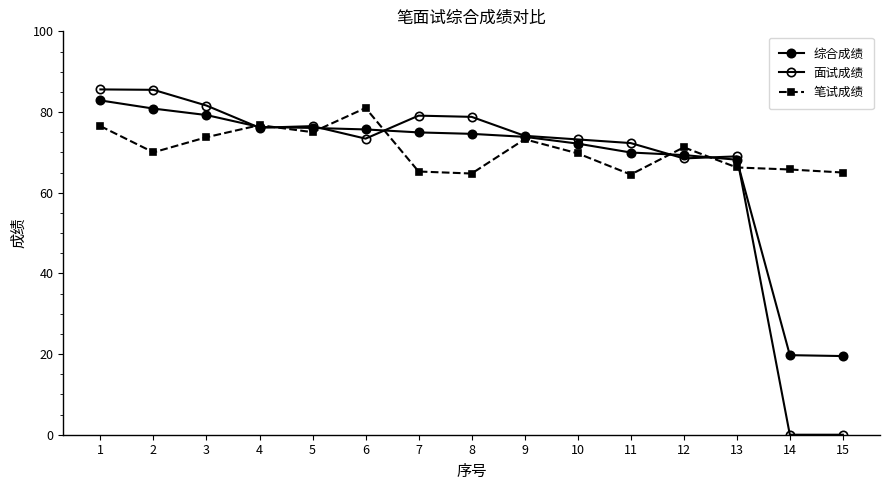

The 笔试成绩 series shows 66.2 at 13. True or false?

True